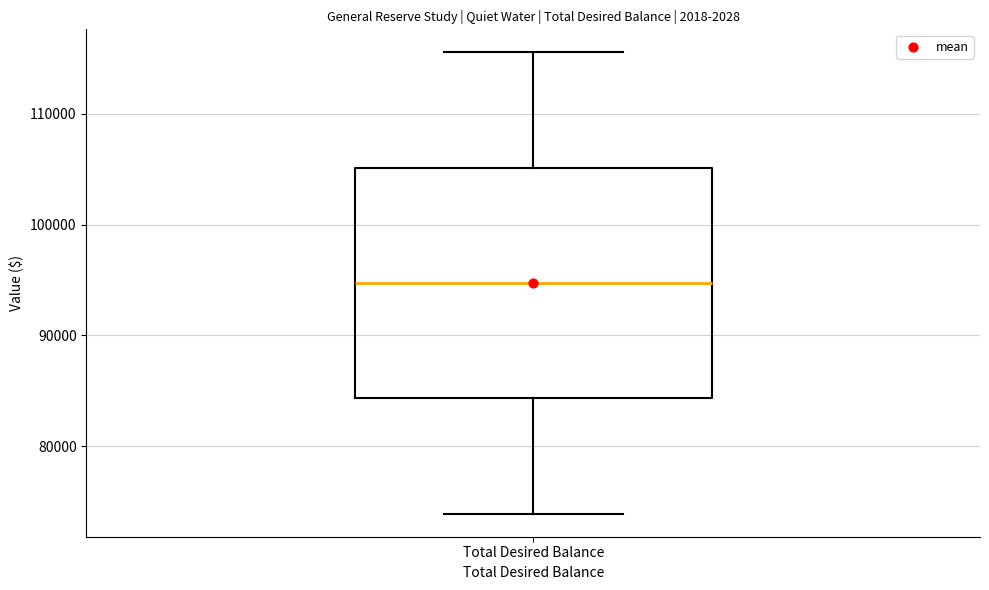

Read this box plot against the y-axis: the position of the median line, the range covered by the box, and the ends of both whiskers. The values are not printed on the chart, so give them approximately, as read against the axis.

median 95000, box 84000 to 105000, whiskers 74000 to 116000